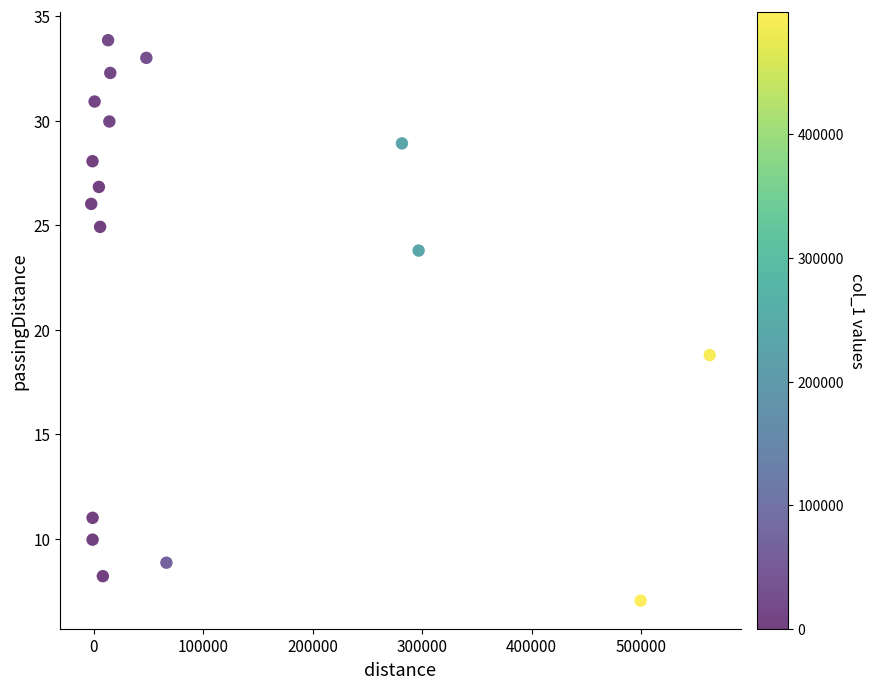

What Y value in the scatter plot is closest to 20?

18.8